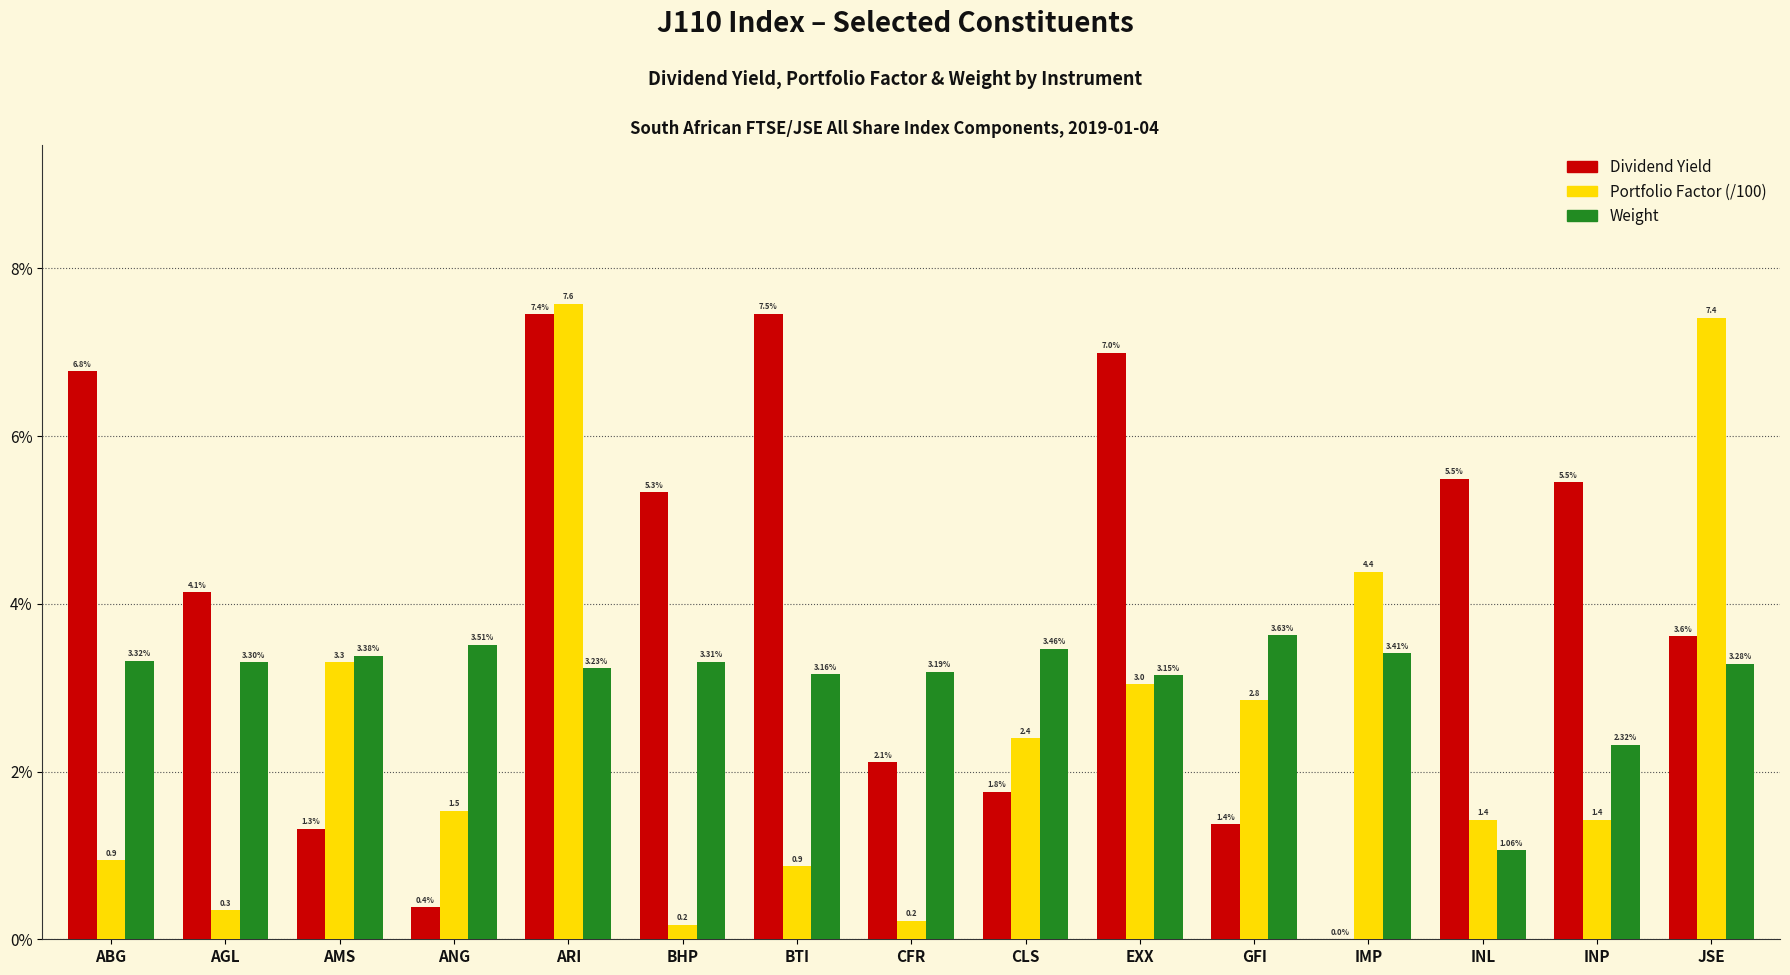

Reading left to right, what are all the values shown in this chart?

Dividend Yield: ABG=0.1	AGL=0.0	AMS=0.0	ANG=0.0	ARI=0.1	BHP=0.1	BTI=0.1	CFR=0.0	CLS=0.0	EXX=0.1	GFI=0.0	IMP=0.0	INL=0.1	INP=0.1	JSE=0.0
Portfolio Factor (/100): ABG=0.0	AGL=0.0	AMS=0.0	ANG=0.0	ARI=0.1	BHP=0.0	BTI=0.0	CFR=0.0	CLS=0.0	EXX=0.0	GFI=0.0	IMP=0.0	INL=0.0	INP=0.0	JSE=0.1
Weight: ABG=0.0	AGL=0.0	AMS=0.0	ANG=0.0	ARI=0.0	BHP=0.0	BTI=0.0	CFR=0.0	CLS=0.0	EXX=0.0	GFI=0.0	IMP=0.0	INL=0.0	INP=0.0	JSE=0.0